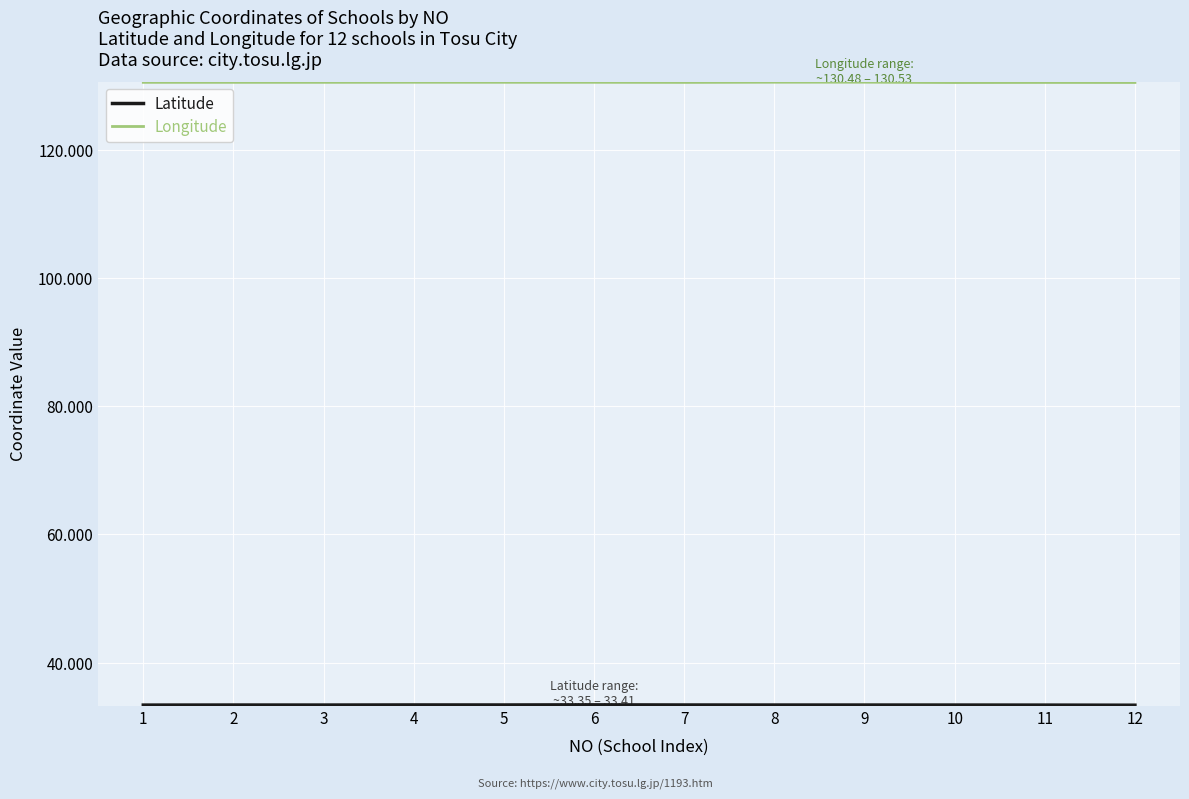

The Longitude series shows 130.5 at 8. True or false?

True